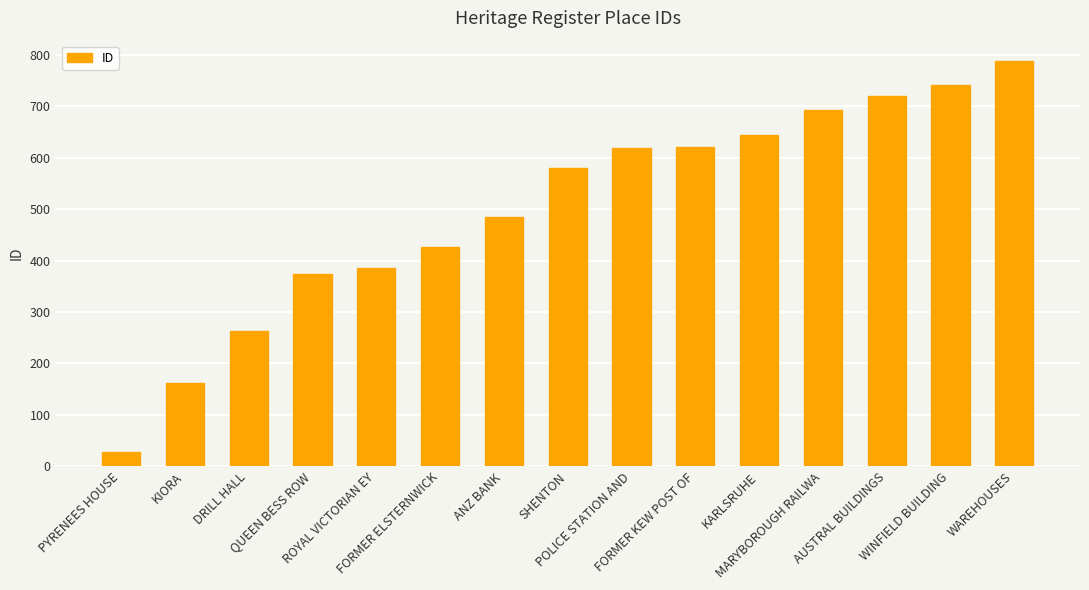

The chart shows a value of 143 at POLICE STATION AND. True or false?

False